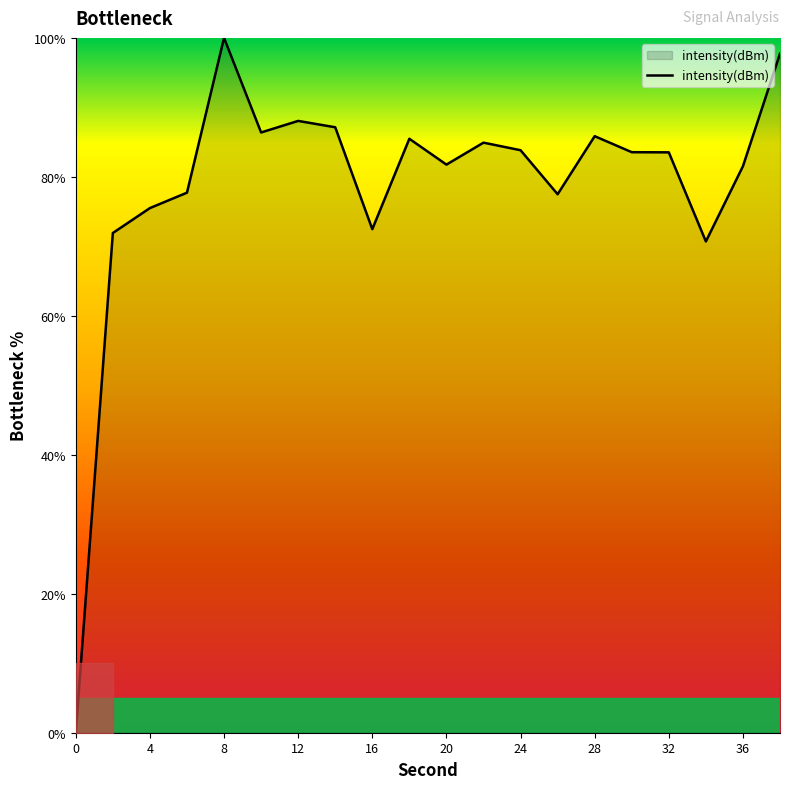

True or false: there are more than 0 points higher than both neighbors.

True